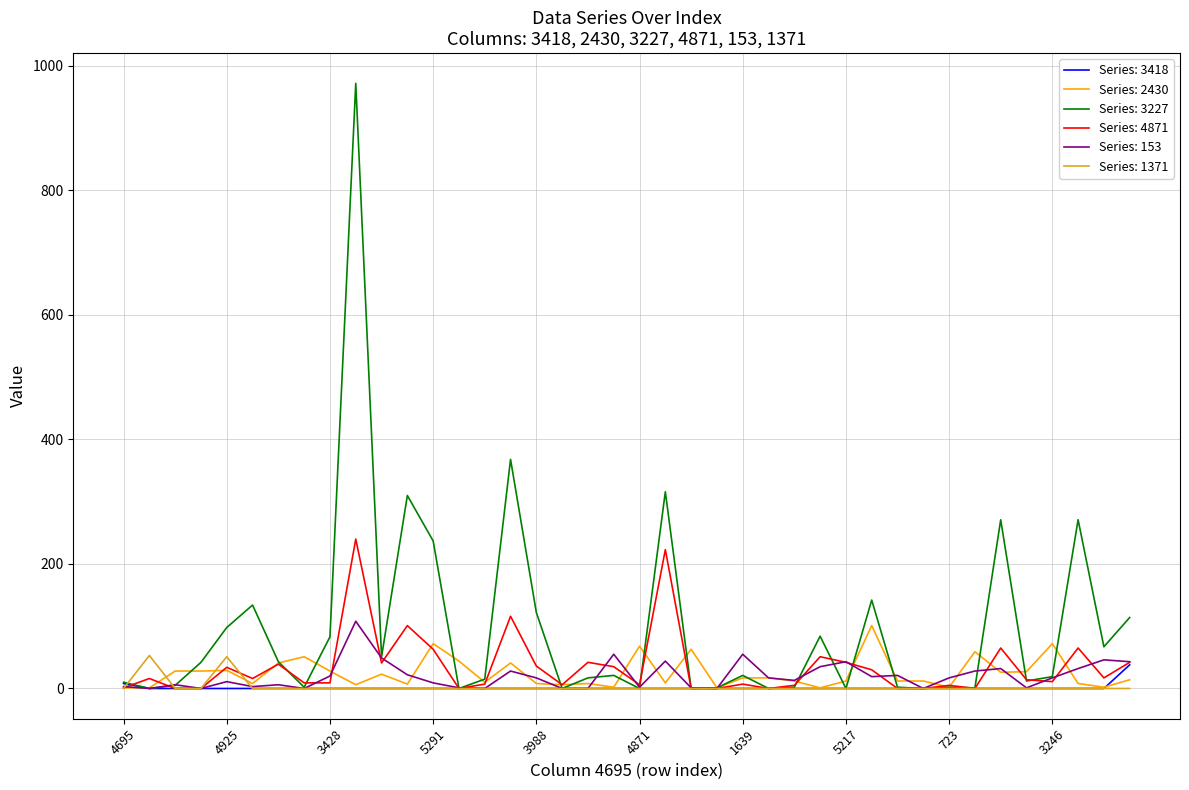

At how many categories does at least one series exceed 525?

1